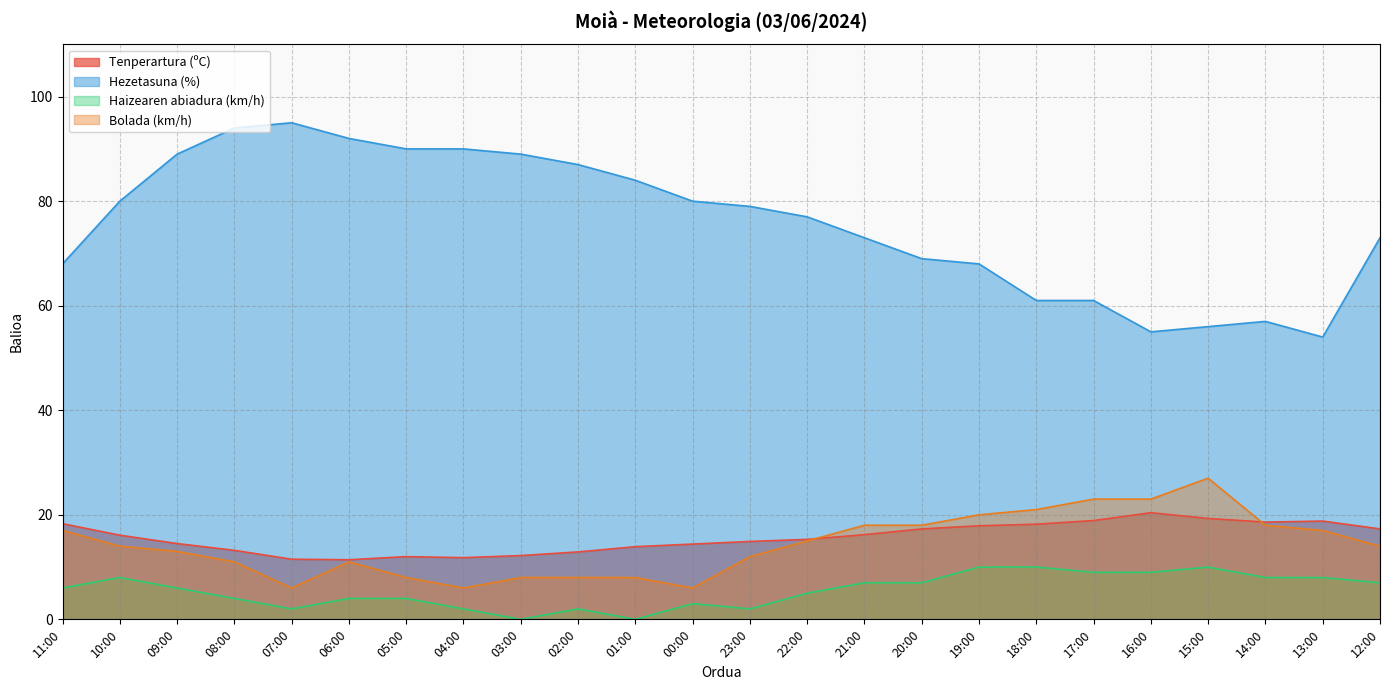

Count the number of data series in this chart.

4